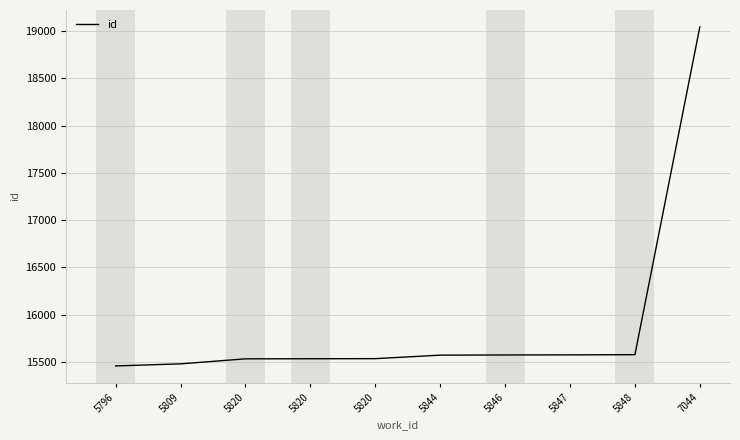

Does the chart have visible grid lines?

Yes